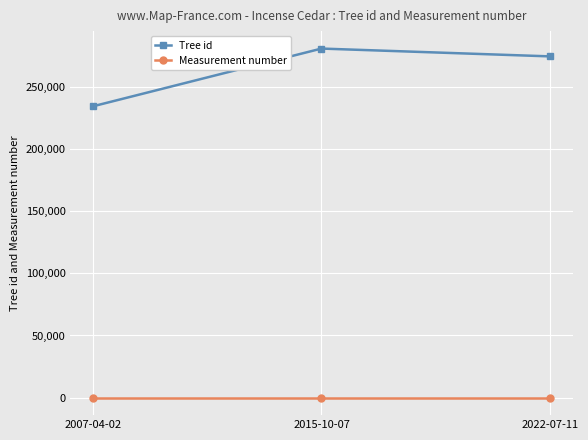

Reading left to right, extract all data points from this chart.

Tree id: 2007-04-02=234268	2015-10-07=280611	2022-07-11=274336
Measurement number: 2007-04-02=1	2015-10-07=1	2022-07-11=1